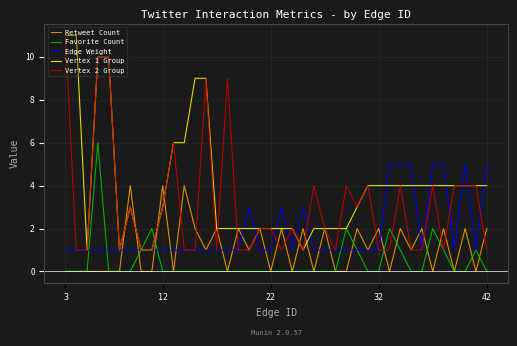

What is the greatest value displayed?

11